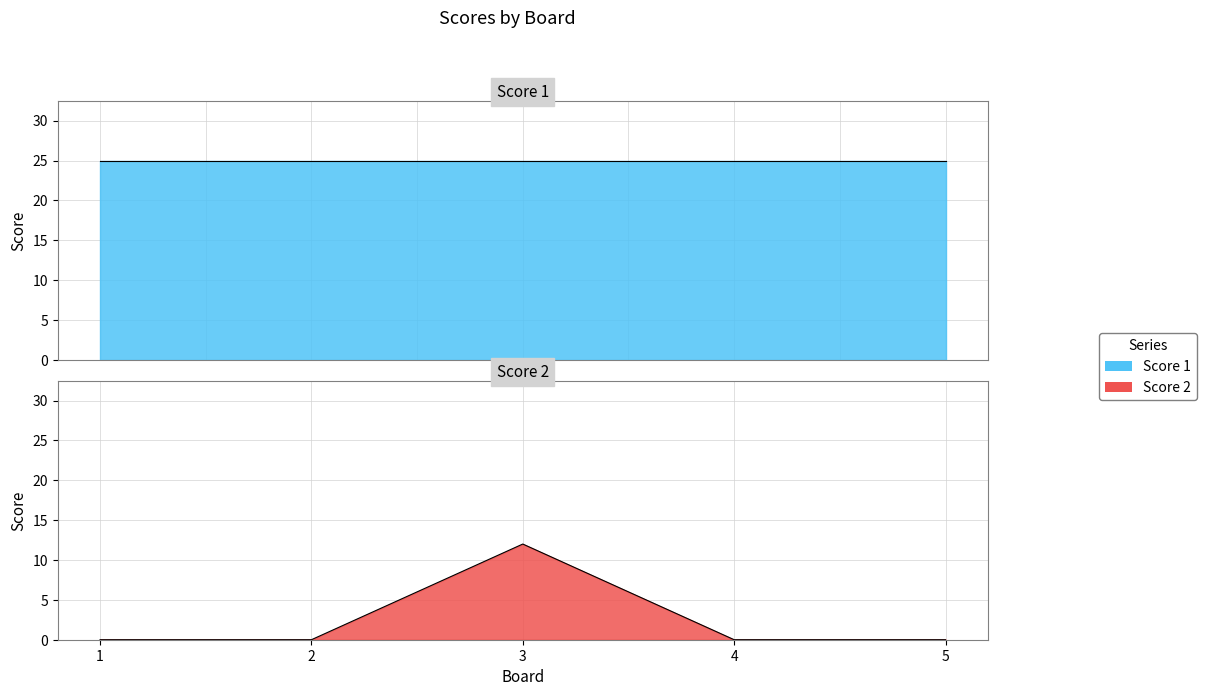

What is the maximum value shown in the chart?

12